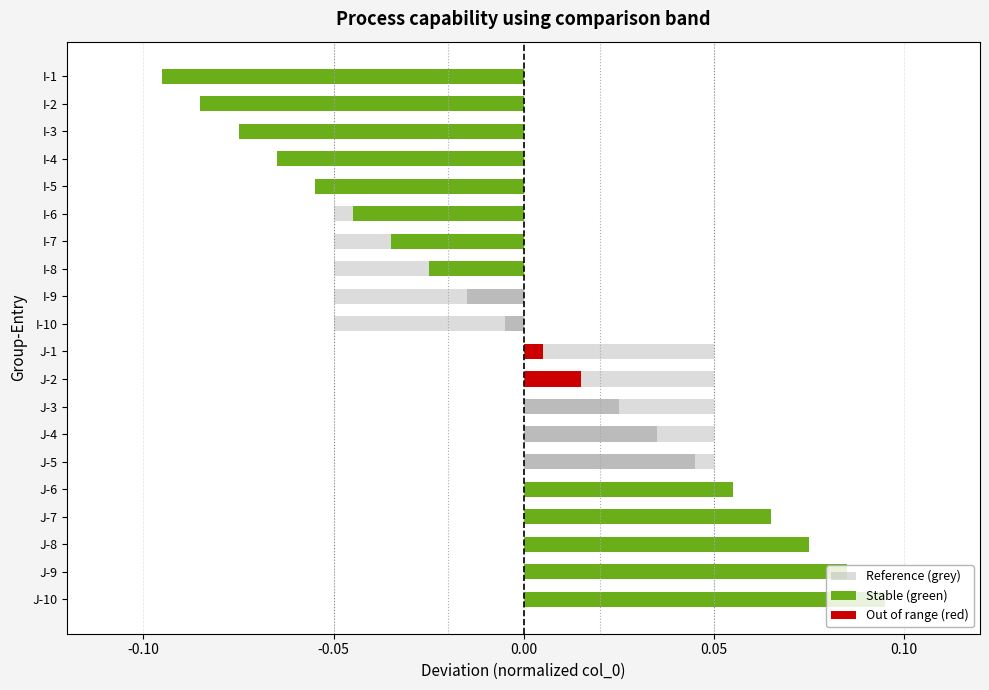

What is the value of the 4th bar from the left?

-0.1